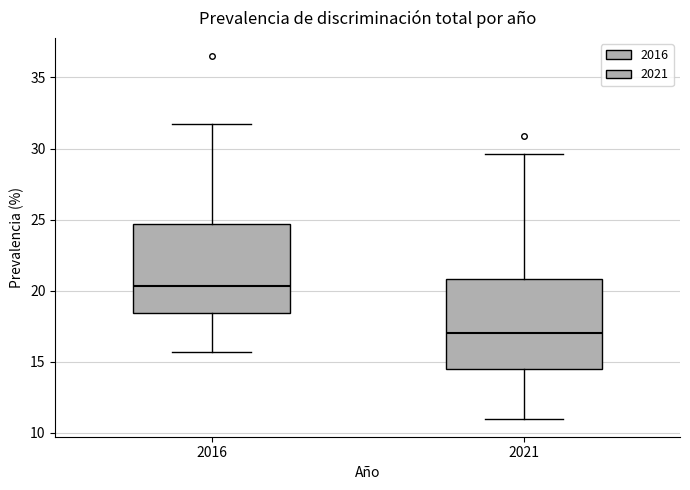

Reading left to right, read every box against the y-axis: the position of its median line, the range the box covers, and the ends of its whiskers. The values are not printed on the chart, so give them approximately, as read against the axis.

2016: median 20.5, box 18.5 to 24.5, whiskers 15.5 to 31.5
2021: median 17.0, box 14.5 to 21.0, whiskers 11.0 to 29.5